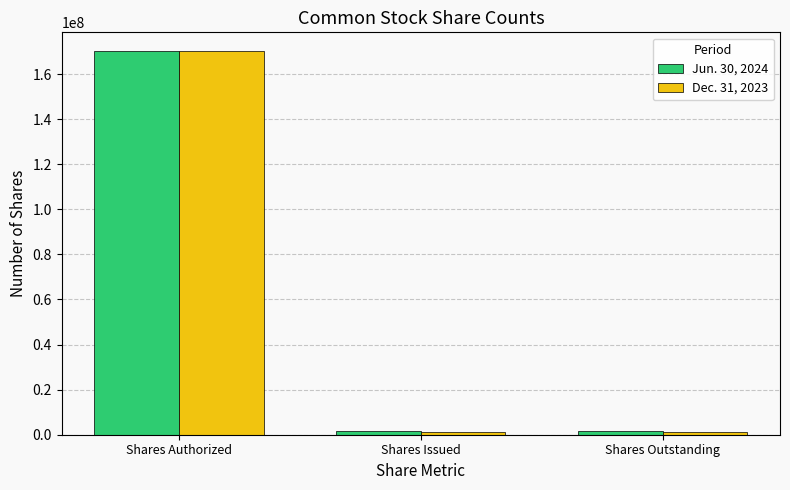

True or false: Jun. 30, 2024 has a value of 271041474 at Shares Authorized.

False